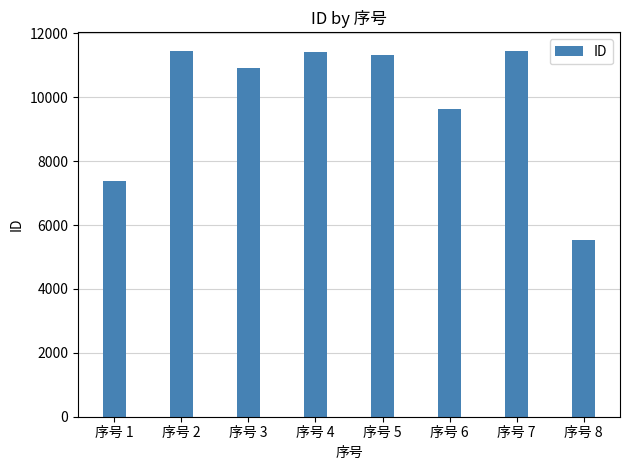

What value does the data have at 序号 5, to the nearest 10?

11320